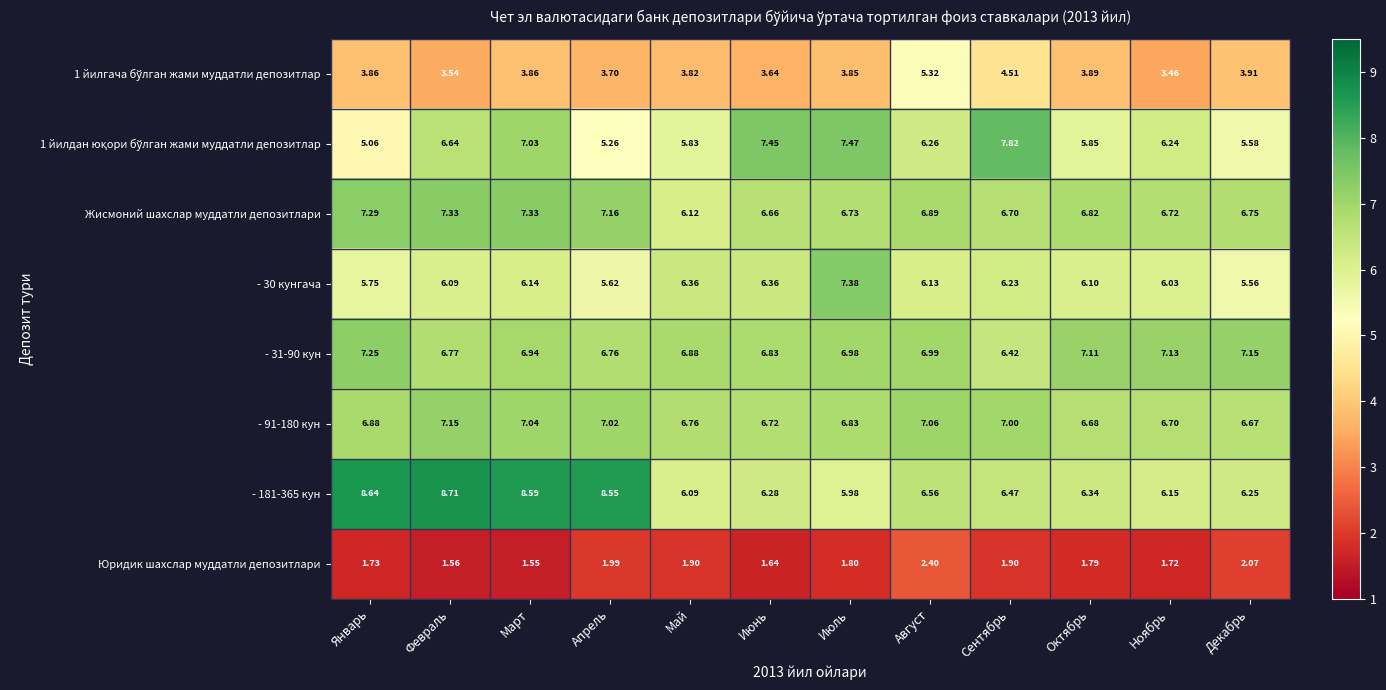

Which category has the highest value across all series?

Февраль